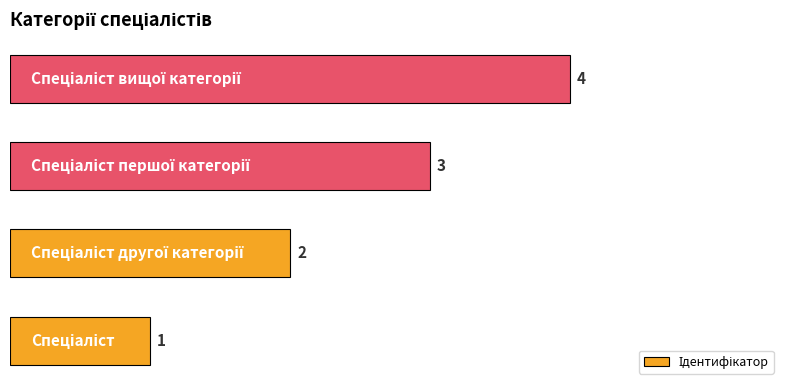

Count the values in the range 2 to 4.

3